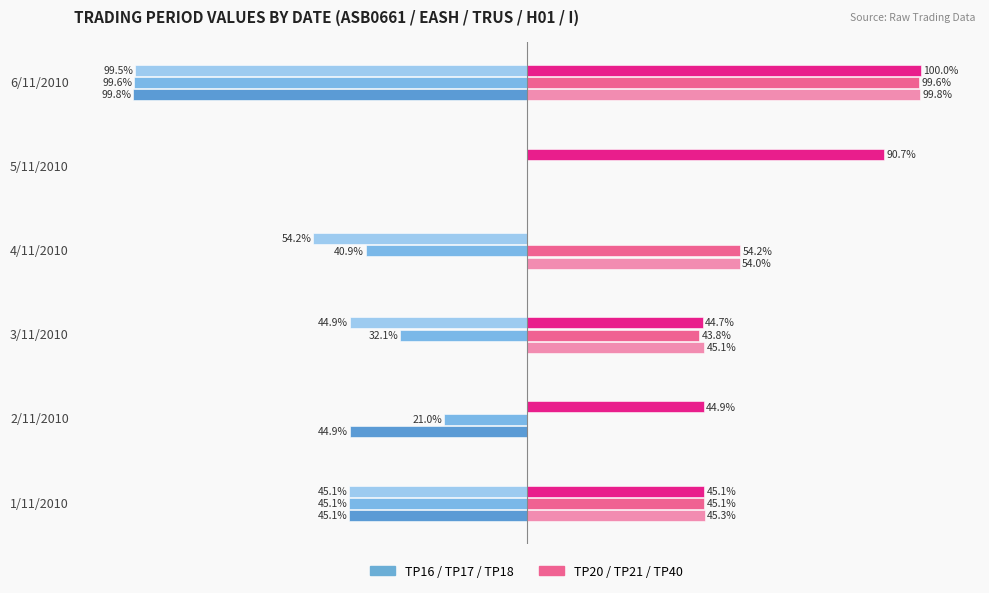

At which category is the sum across all series the highest?

5/11/2010